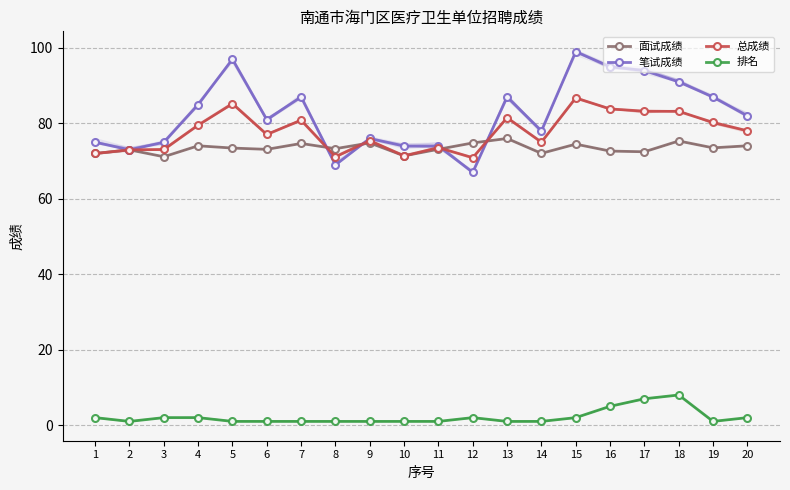

True or false: 笔试成绩 and 总成绩 intersect in this chart.

True